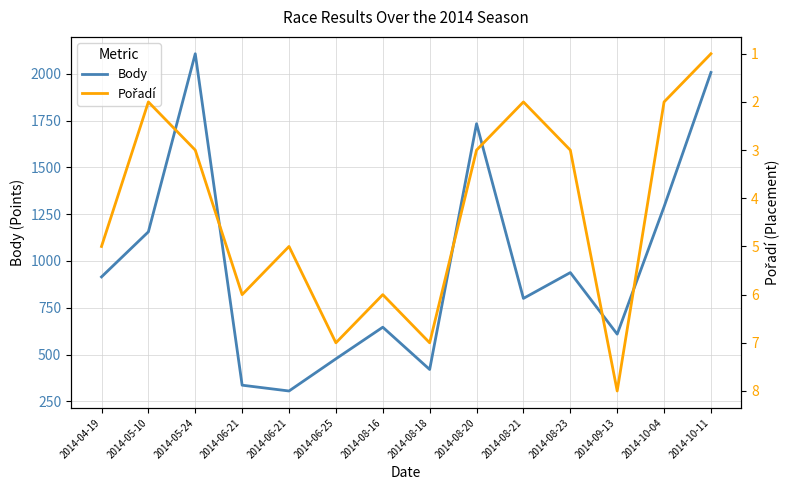

What is the value of the Pořadí point at the 1st from the left?

5